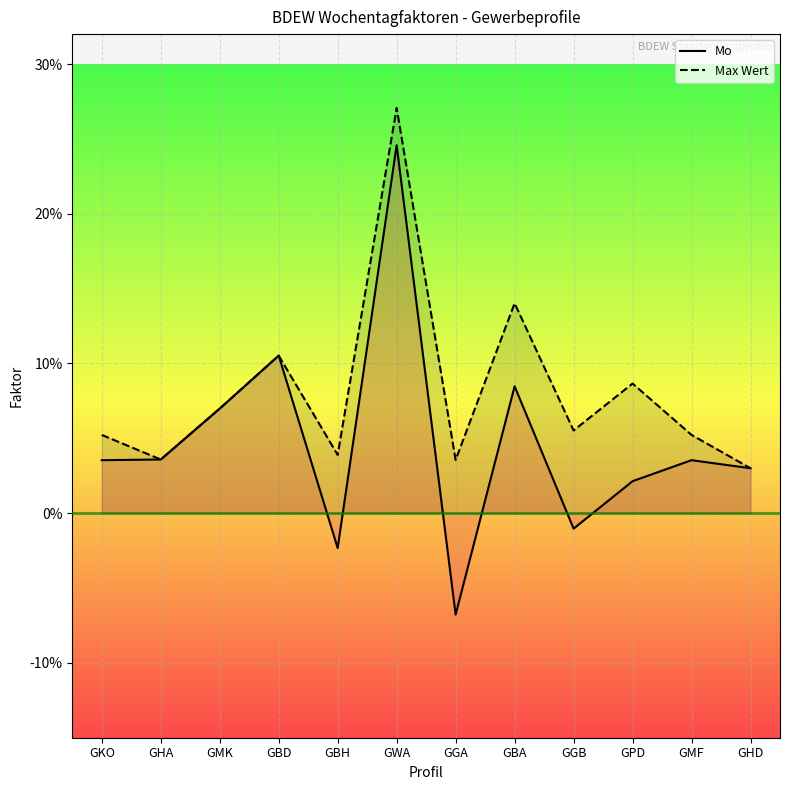

Which category has the lowest value in the Max Wert series?

GHD